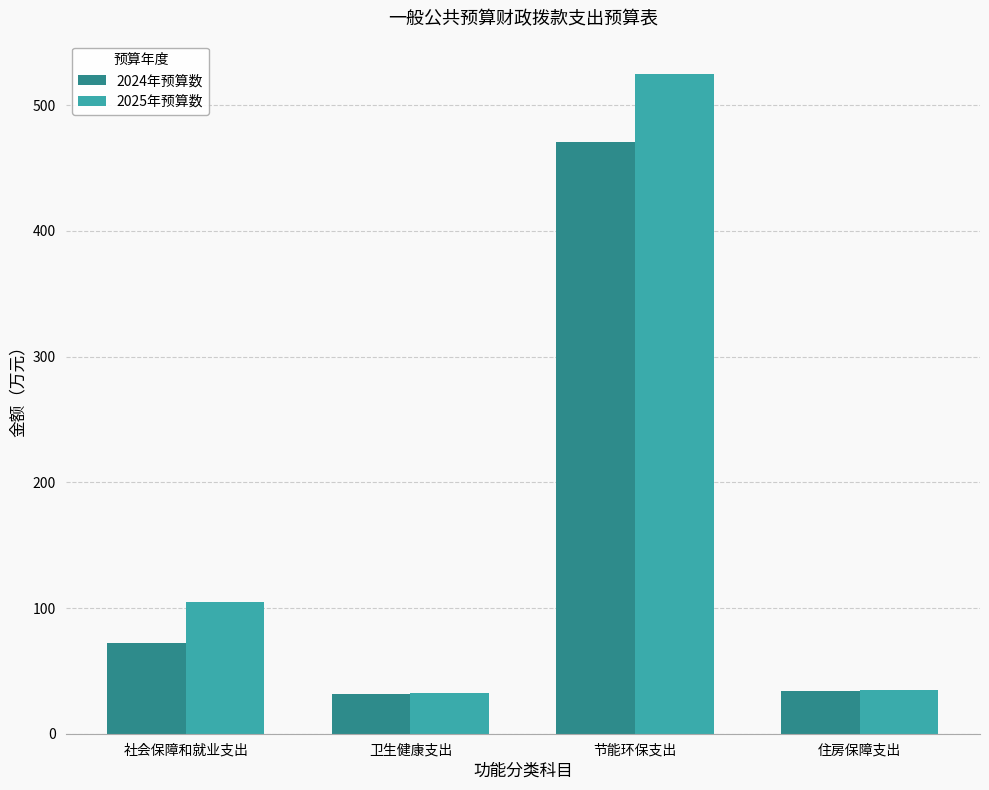

What is the sum of the 2024年预算数 values at 住房保障支出 and 卫生健康支出?

66.0